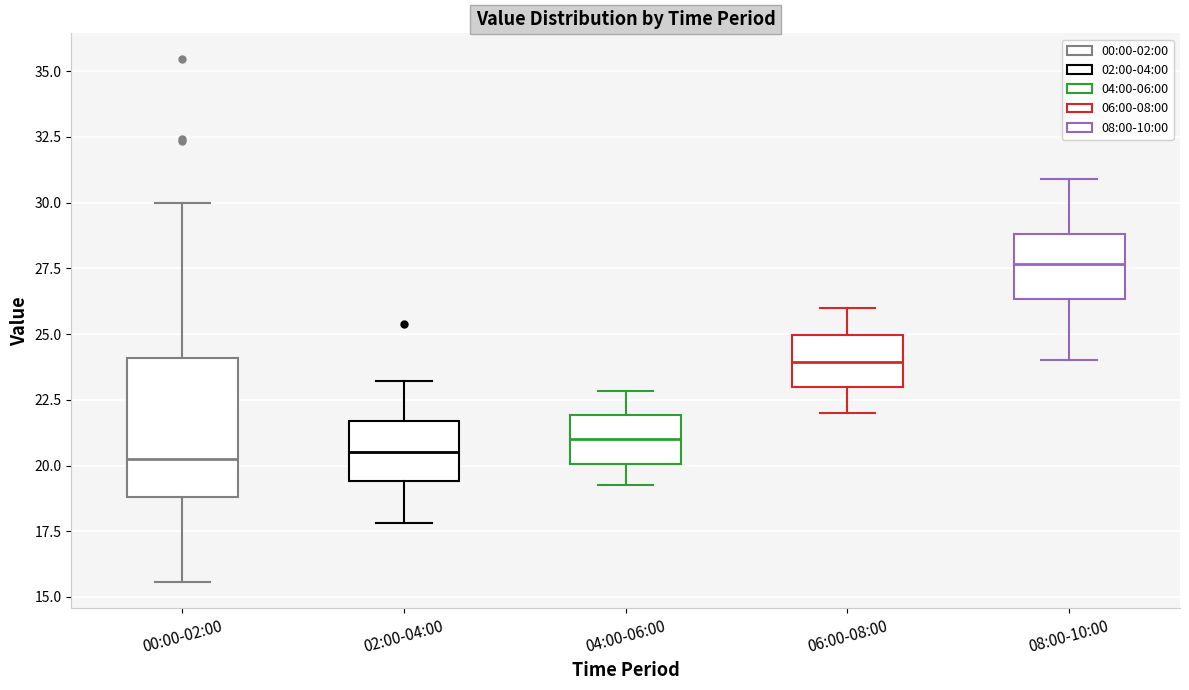

Where does the median line of the box for 02:00-04:00 sit on the y-axis? The values are not printed on the chart, so give them approximately, as read against the axis.

20.5